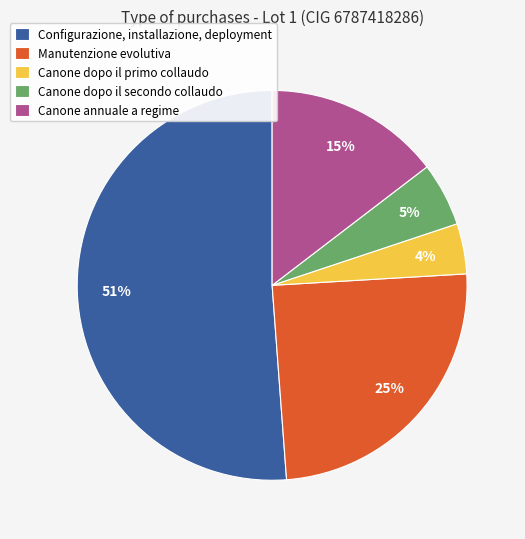

To the nearest percent, what percentage of the pie is Canone annuale a regime?

15%